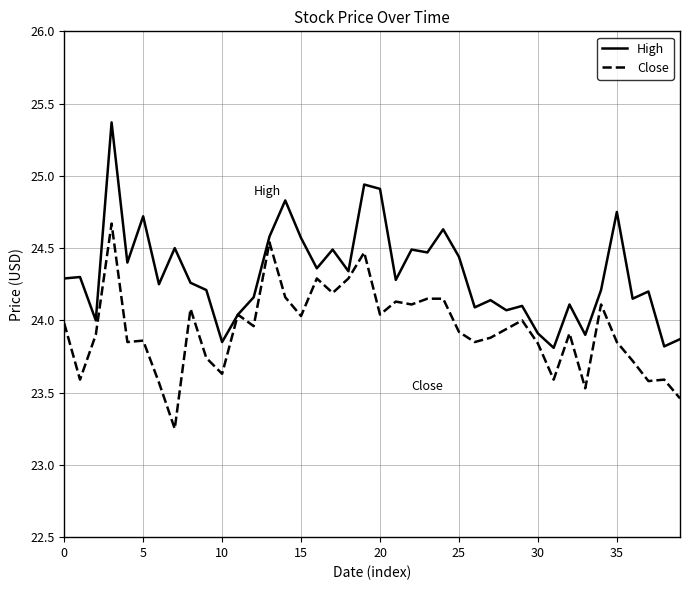

Rank the series by their maximum value, from highest to lowest.

High, Close